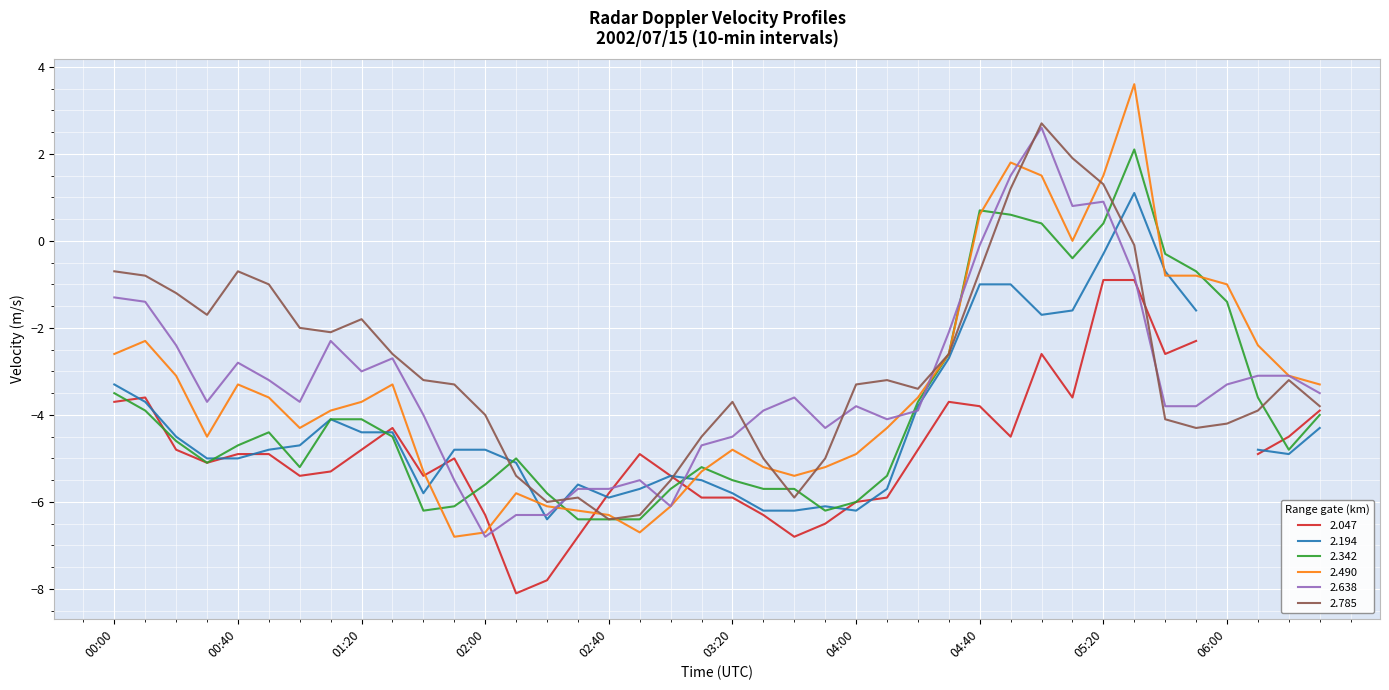

Which series has the widest spread of values?

2.490